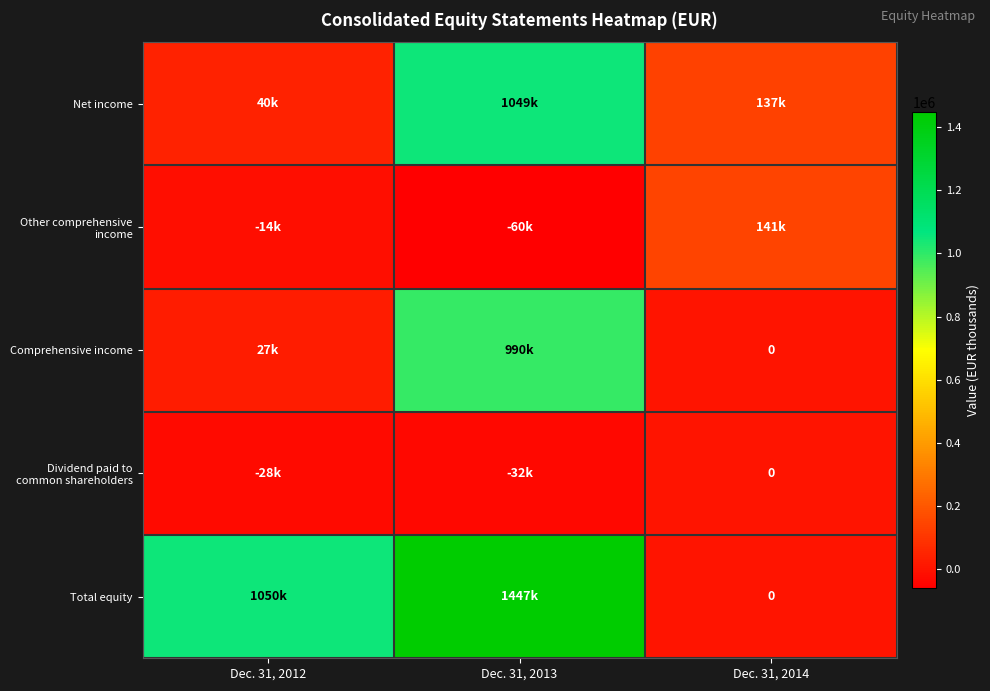

What is the sum of the Other comprehensive income values at Dec. 31, 2012 and Dec. 31, 2013?

-73604